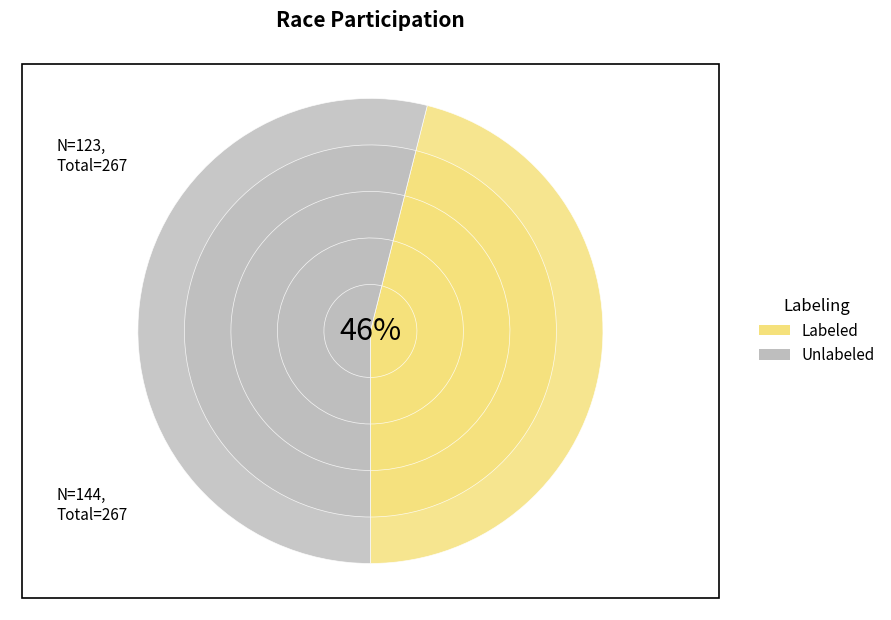

Is it true that Season Opener Road Race is 33% of the pie?

False